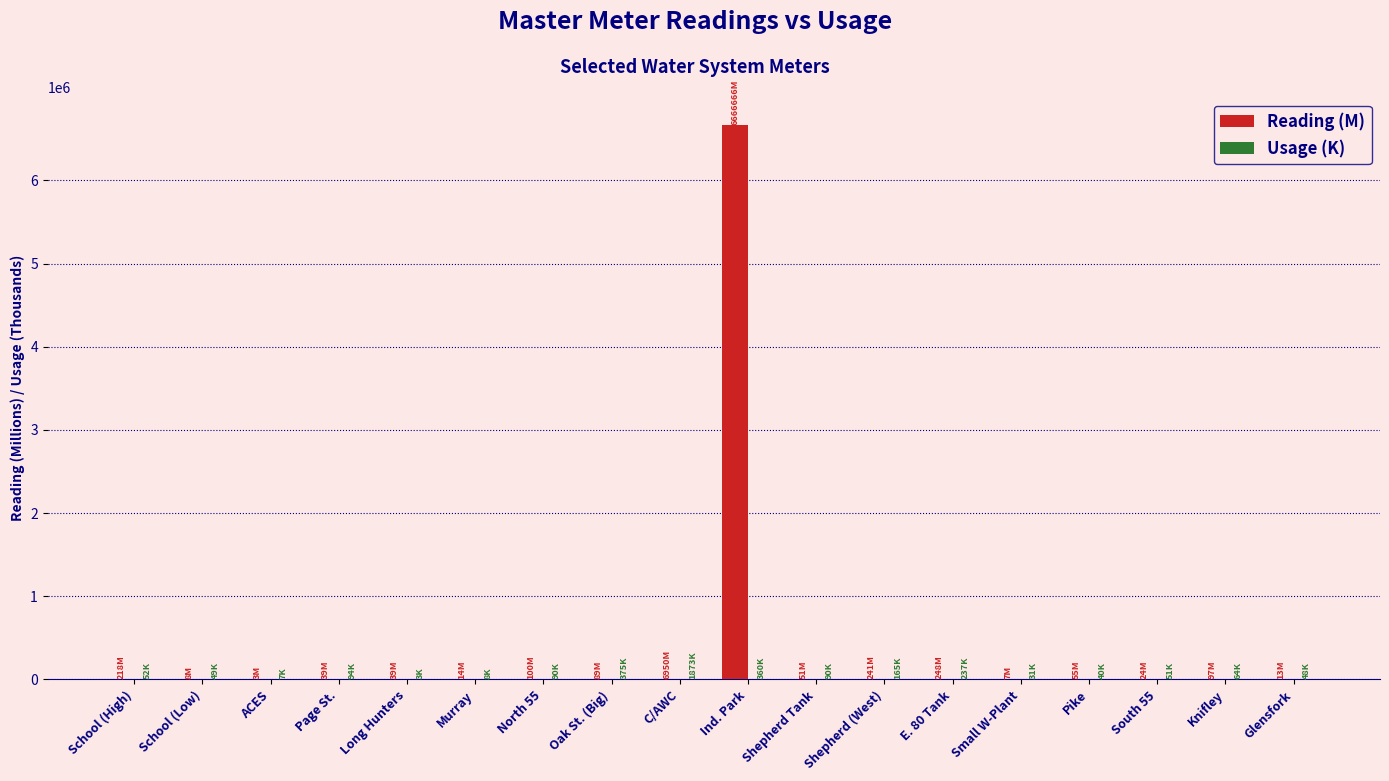

How many distinct data groups are displayed?

2